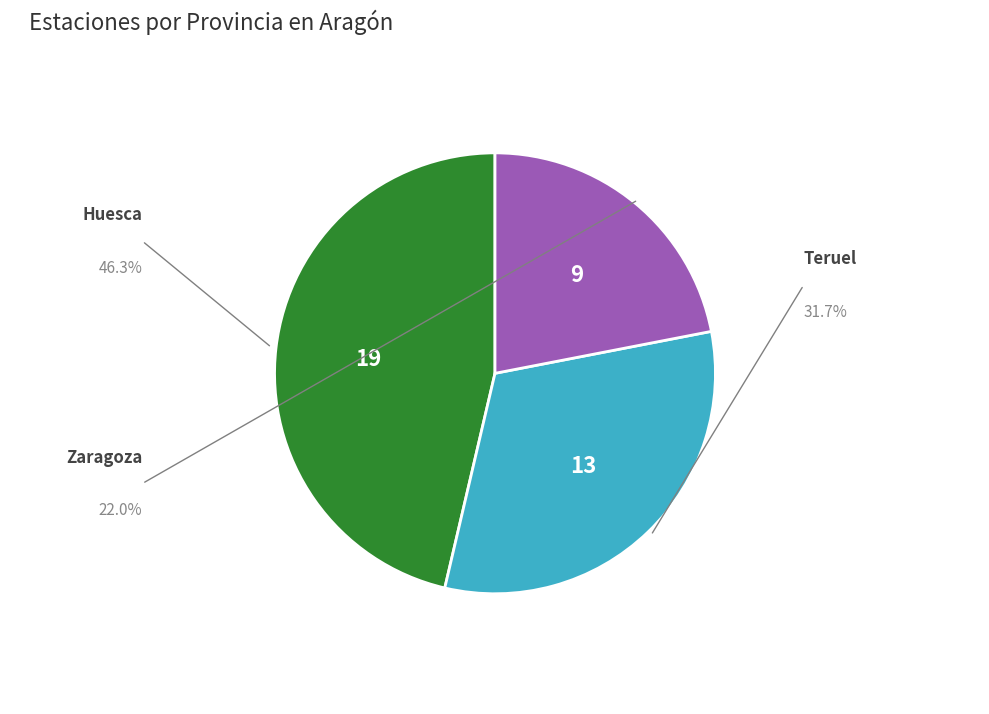

Is there any slice that represents more than half of the pie?

No